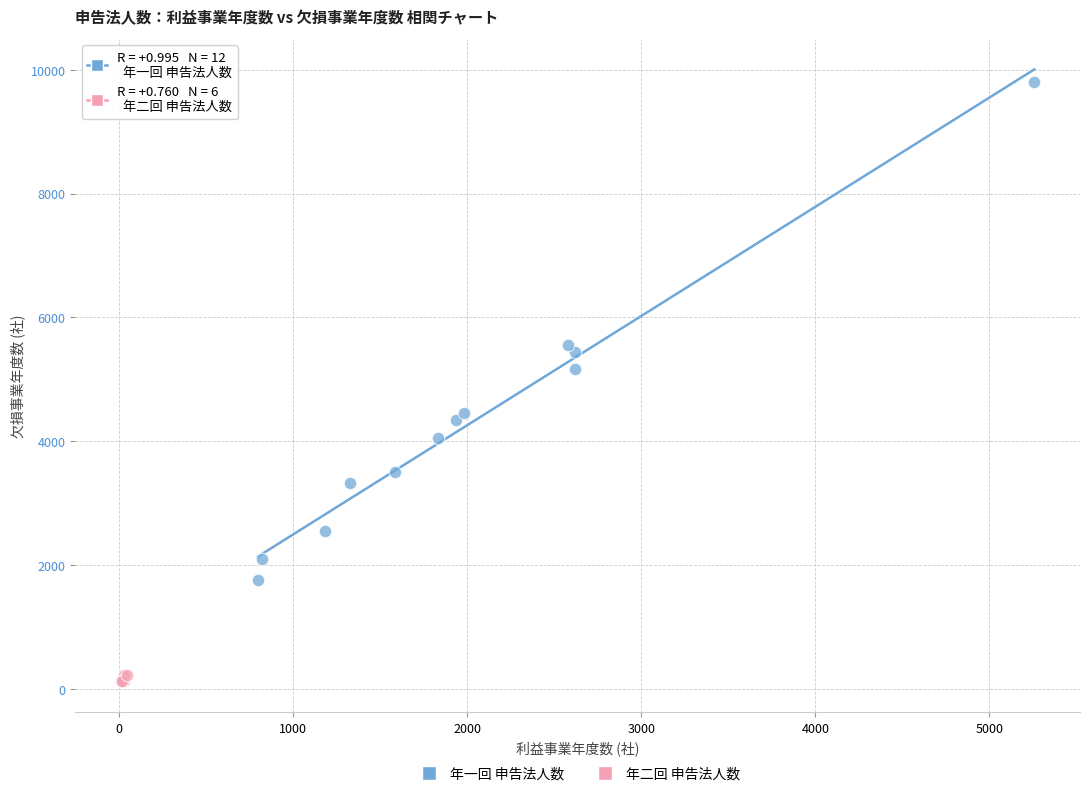

Which series contains the highest Y value?

年一回 申告法人数